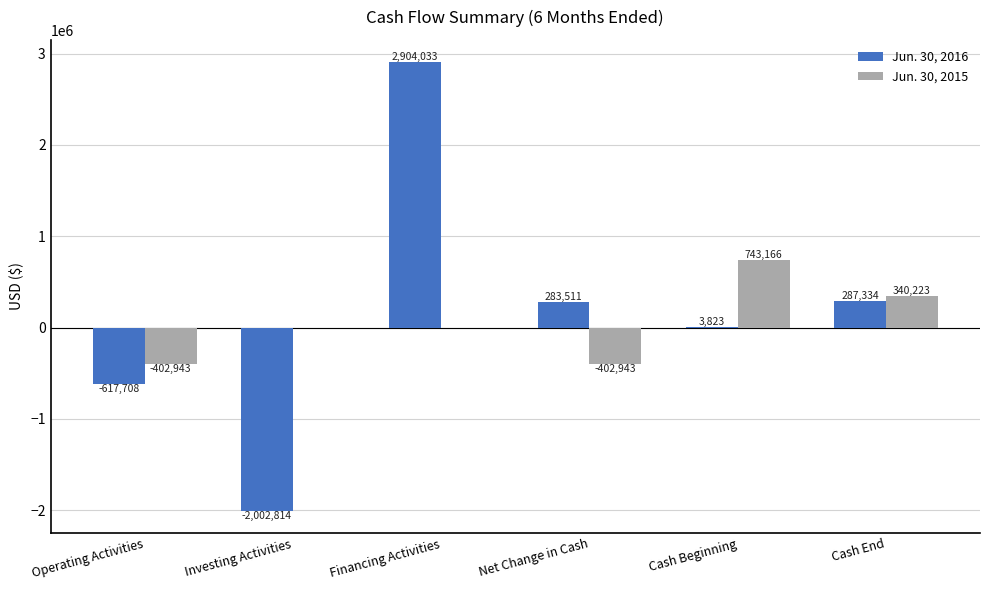

Which label corresponds to the largest value in the chart?

Financing Activities